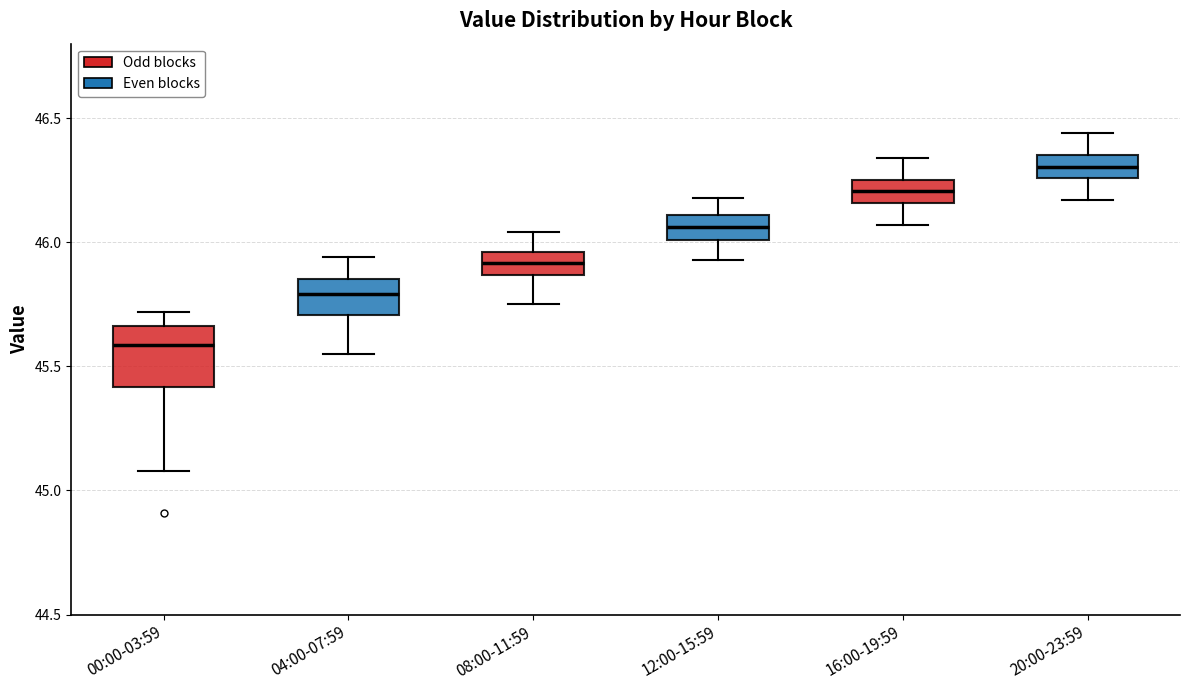

Which box has the lowest median line?

00:00-03:59